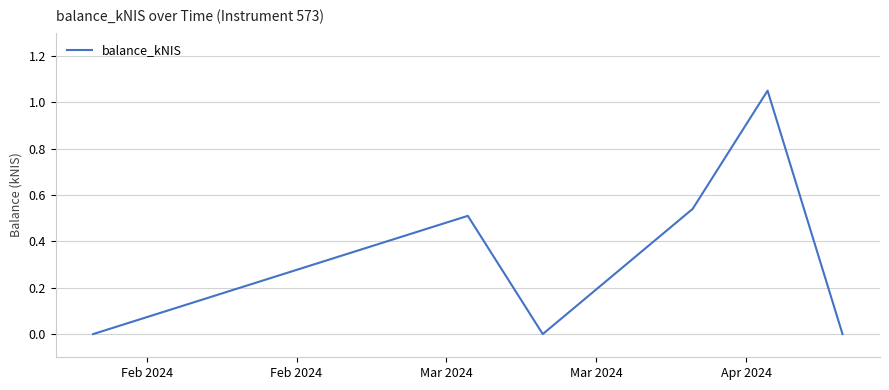

How many interior local valleys (lower than both neighbors) does the data have?

1